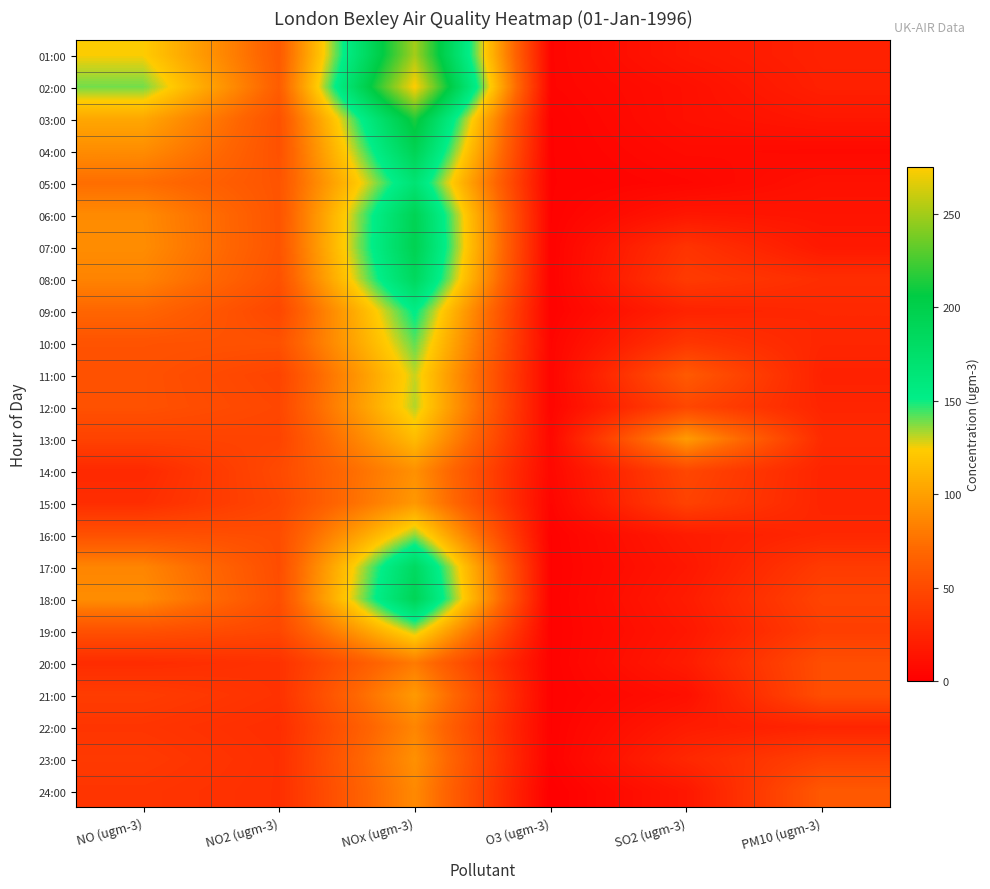

Reading right to left, transcribe all the data shown in this chart.

01:00: PM10 (ugm-3)=23	SO2 (ugm-3)=16	O3 (ugm-3)=4	NOx (ugm-3)=250	NO2 (ugm-3)=61	NO (ugm-3)=124
02:00: PM10 (ugm-3)=22	SO2 (ugm-3)=11	O3 (ugm-3)=4	NOx (ugm-3)=275	NO2 (ugm-3)=63	NO (ugm-3)=139
03:00: PM10 (ugm-3)=16	SO2 (ugm-3)=11	O3 (ugm-3)=2	NOx (ugm-3)=214	NO2 (ugm-3)=55	NO (ugm-3)=104
04:00: PM10 (ugm-3)=7	SO2 (ugm-3)=8	O3 (ugm-3)=2	NOx (ugm-3)=193	NO2 (ugm-3)=55	NO (ugm-3)=90
05:00: PM10 (ugm-3)=12	SO2 (ugm-3)=5	O3 (ugm-3)=2	NOx (ugm-3)=168	NO2 (ugm-3)=57	NO (ugm-3)=73
06:00: PM10 (ugm-3)=14	SO2 (ugm-3)=16	O3 (ugm-3)=2	NOx (ugm-3)=193	NO2 (ugm-3)=57	NO (ugm-3)=89
07:00: PM10 (ugm-3)=17	SO2 (ugm-3)=35	O3 (ugm-3)=2	NOx (ugm-3)=195	NO2 (ugm-3)=57	NO (ugm-3)=90
08:00: PM10 (ugm-3)=31	SO2 (ugm-3)=40	O3 (ugm-3)=2	NOx (ugm-3)=185	NO2 (ugm-3)=55	NO (ugm-3)=85
09:00: PM10 (ugm-3)=27	SO2 (ugm-3)=24	O3 (ugm-3)=2	NOx (ugm-3)=153	NO2 (ugm-3)=48	NO (ugm-3)=69
10:00: PM10 (ugm-3)=26	SO2 (ugm-3)=37	O3 (ugm-3)=4	NOx (ugm-3)=141	NO2 (ugm-3)=55	NO (ugm-3)=56
11:00: PM10 (ugm-3)=23	SO2 (ugm-3)=61	O3 (ugm-3)=4	NOx (ugm-3)=130	NO2 (ugm-3)=46	NO (ugm-3)=55
12:00: PM10 (ugm-3)=25	SO2 (ugm-3)=48	O3 (ugm-3)=4	NOx (ugm-3)=132	NO2 (ugm-3)=48	NO (ugm-3)=55
13:00: PM10 (ugm-3)=29	SO2 (ugm-3)=98	O3 (ugm-3)=6	NOx (ugm-3)=115	NO2 (ugm-3)=46	NO (ugm-3)=45
14:00: PM10 (ugm-3)=25	SO2 (ugm-3)=48	O3 (ugm-3)=6	NOx (ugm-3)=92	NO2 (ugm-3)=50	NO (ugm-3)=28
15:00: PM10 (ugm-3)=25	SO2 (ugm-3)=45	O3 (ugm-3)=4	NOx (ugm-3)=96	NO2 (ugm-3)=48	NO (ugm-3)=31
16:00: PM10 (ugm-3)=27	SO2 (ugm-3)=19	O3 (ugm-3)=2	NOx (ugm-3)=136	NO2 (ugm-3)=52	NO (ugm-3)=55
17:00: PM10 (ugm-3)=40	SO2 (ugm-3)=16	O3 (ugm-3)=2	NOx (ugm-3)=183	NO2 (ugm-3)=52	NO (ugm-3)=86
18:00: PM10 (ugm-3)=46	SO2 (ugm-3)=19	O3 (ugm-3)=2	NOx (ugm-3)=191	NO2 (ugm-3)=53	NO (ugm-3)=90
19:00: PM10 (ugm-3)=42	SO2 (ugm-3)=16	O3 (ugm-3)=2	NOx (ugm-3)=132	NO2 (ugm-3)=48	NO (ugm-3)=55
20:00: PM10 (ugm-3)=53	SO2 (ugm-3)=19	O3 (ugm-3)=2	NOx (ugm-3)=80	NO2 (ugm-3)=34	NO (ugm-3)=30
21:00: PM10 (ugm-3)=53	SO2 (ugm-3)=11	O3 (ugm-3)=2	NOx (ugm-3)=97	NO2 (ugm-3)=34	NO (ugm-3)=41
22:00: PM10 (ugm-3)=25	SO2 (ugm-3)=19	O3 (ugm-3)=2	NOx (ugm-3)=86	NO2 (ugm-3)=31	NO (ugm-3)=36
23:00: PM10 (ugm-3)=44	SO2 (ugm-3)=27	O3 (ugm-3)=2	NOx (ugm-3)=92	NO2 (ugm-3)=32	NO (ugm-3)=39
24:00: PM10 (ugm-3)=60	SO2 (ugm-3)=16	O3 (ugm-3)=0	NOx (ugm-3)=88	NO2 (ugm-3)=32	NO (ugm-3)=36